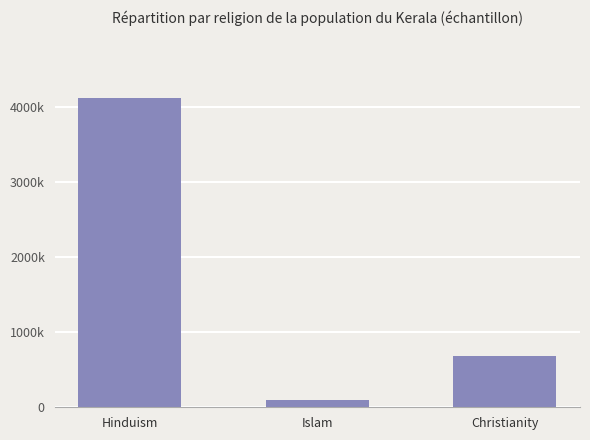

Reading right to left, extract all data points from this chart.

680000	95000	4120000